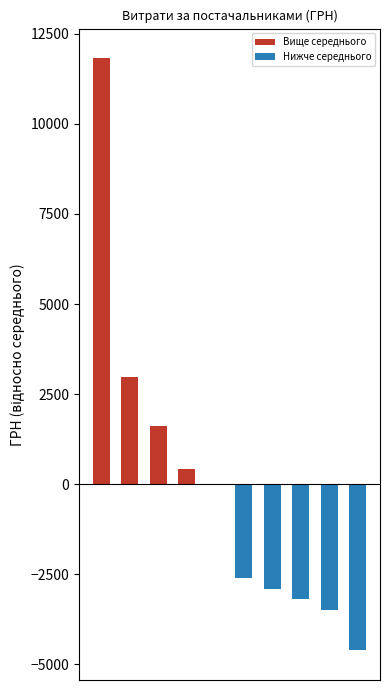

What is the difference between the Нижче середнього values at 1 and 9?

4611.6